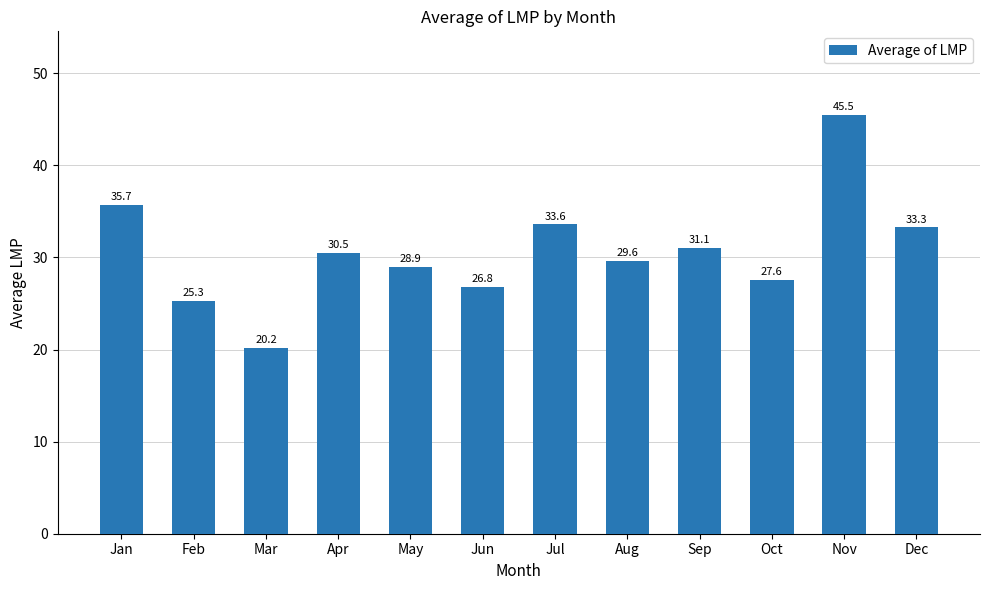

What is the approximate value at Mar?

20.2